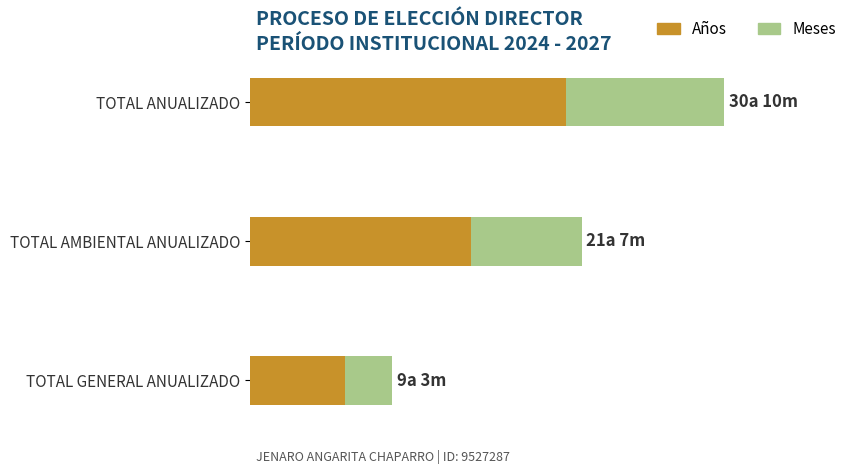

At how many categories does at least one series exceed 11?

2